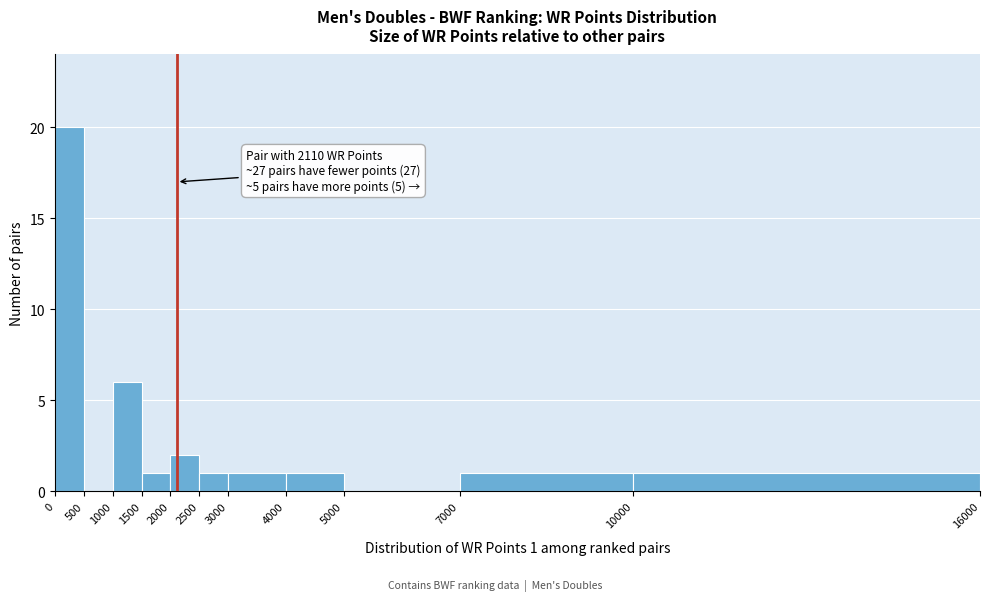

Which range on the x-axis has the tallest bar?

0 to 500